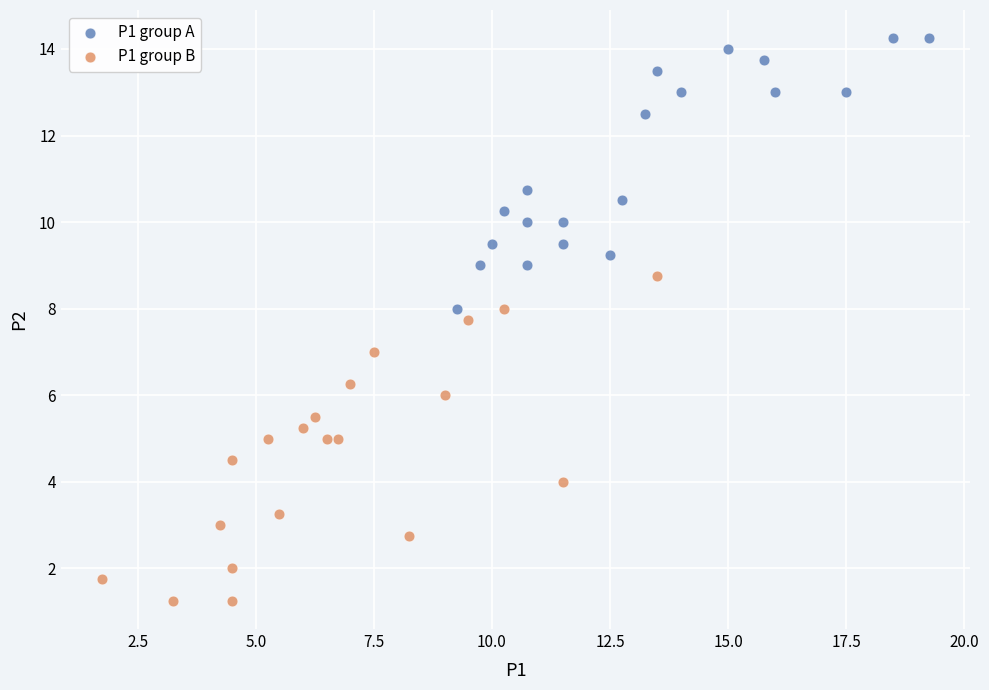

Which series reaches the minimum Y coordinate?

P1 group B